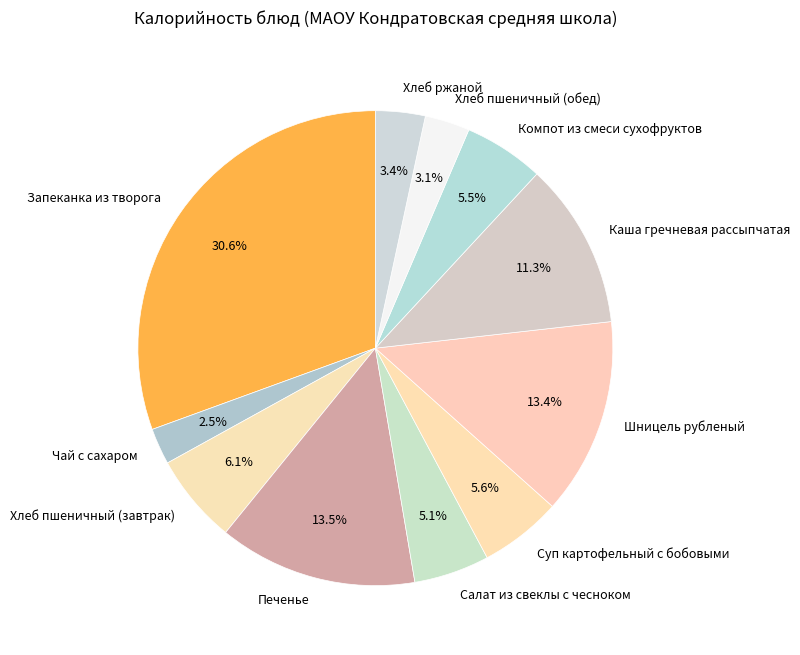

What portion of the pie excludes Запеканка из творога?

69.4%